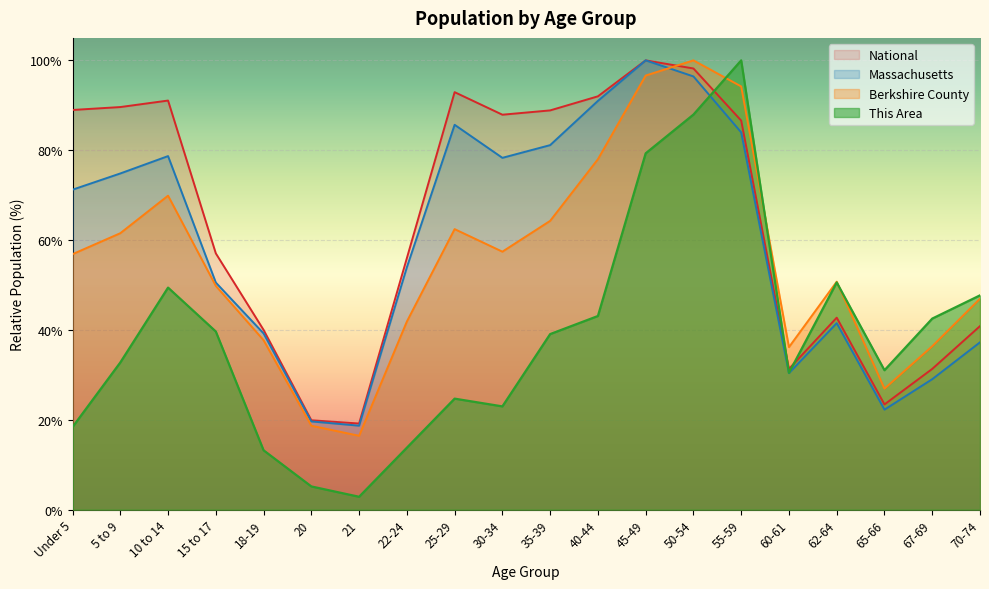

How many lines are shown in the chart?

4